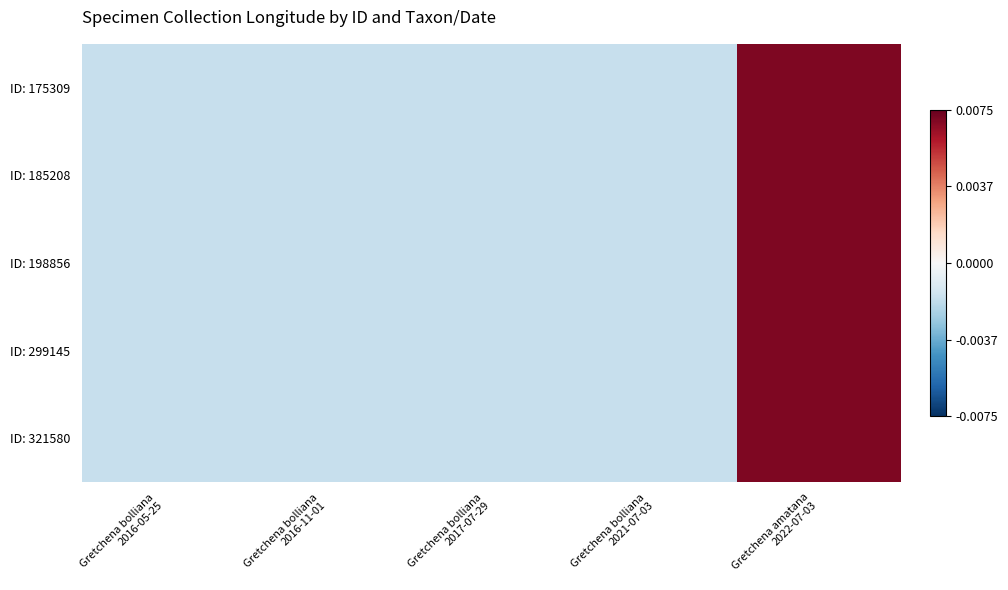

Rank the series at Gretchena bolliana 2016-11-01 from highest to lowest value.

ID: 175309, ID: 185208, ID: 198856, ID: 299145, ID: 321580